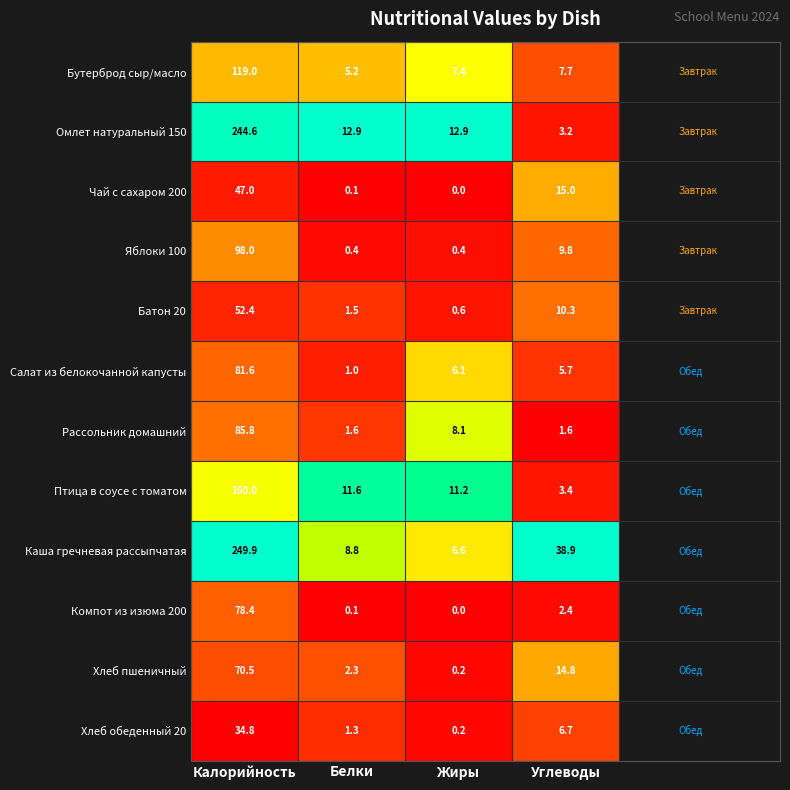

Is it true that Хлеб обеденный 20 equals 34.8 at Калорийность?

True